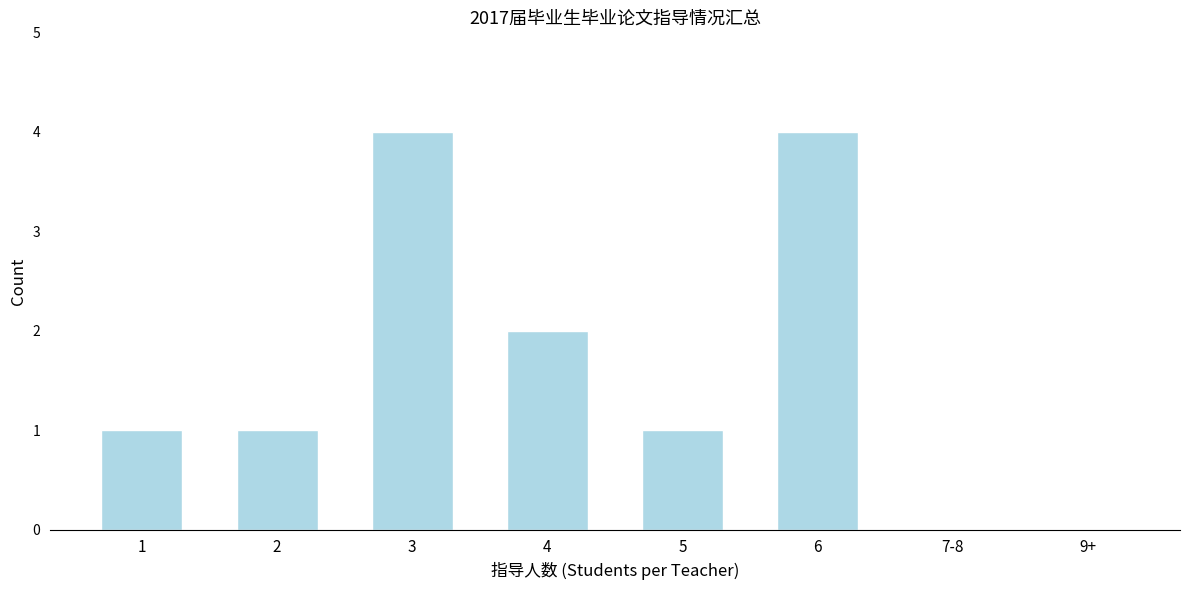

Reading left to right, transcribe all the data shown in this chart.

1=1	2=1	3=4	4=2	5=1	6=4	7-8=0	9+=0